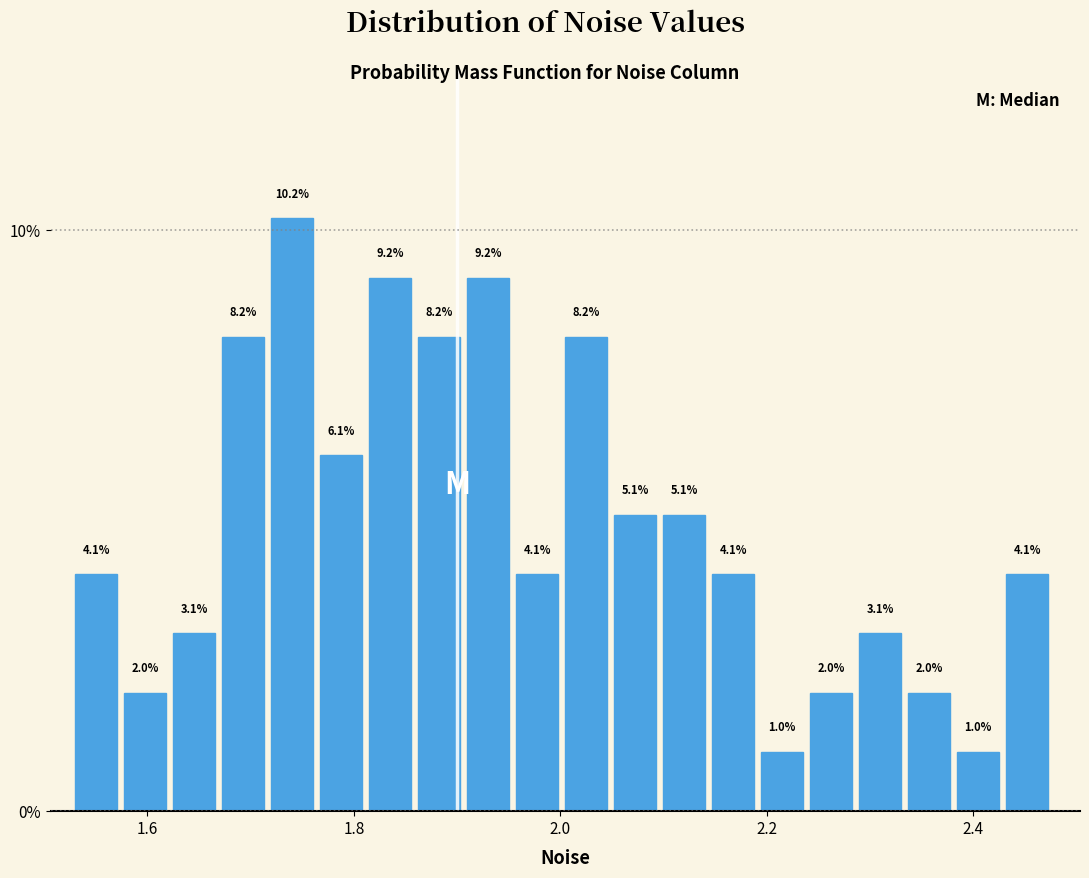

Read against the x-axis, roughly where is the centre of the tallest bar?

1.74